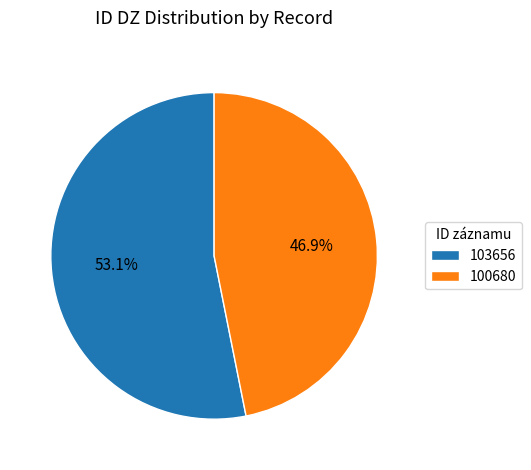

Approximately how many times larger is the value at 103656 compared to 100680?

1.1